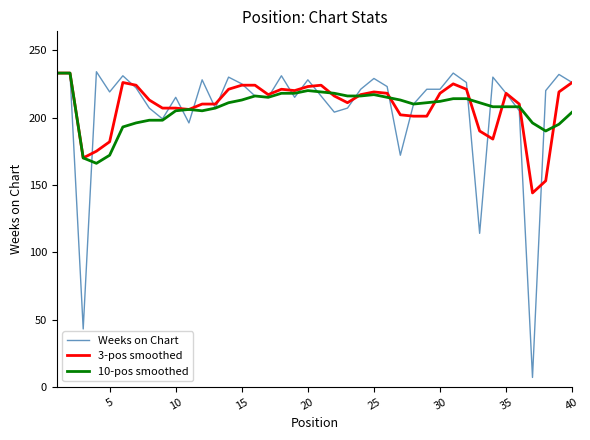

What is the greatest value displayed?

234